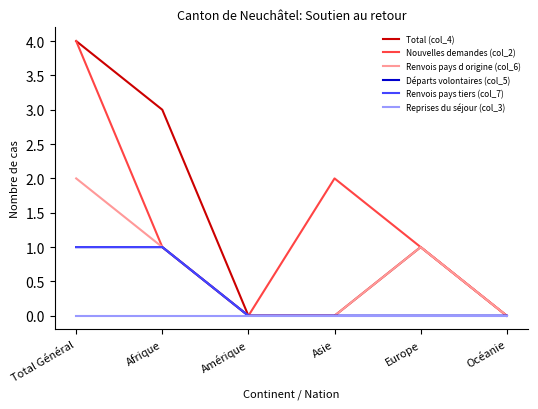

Between Asie and Europe, which series saw the biggest shift?

Total (col_4)